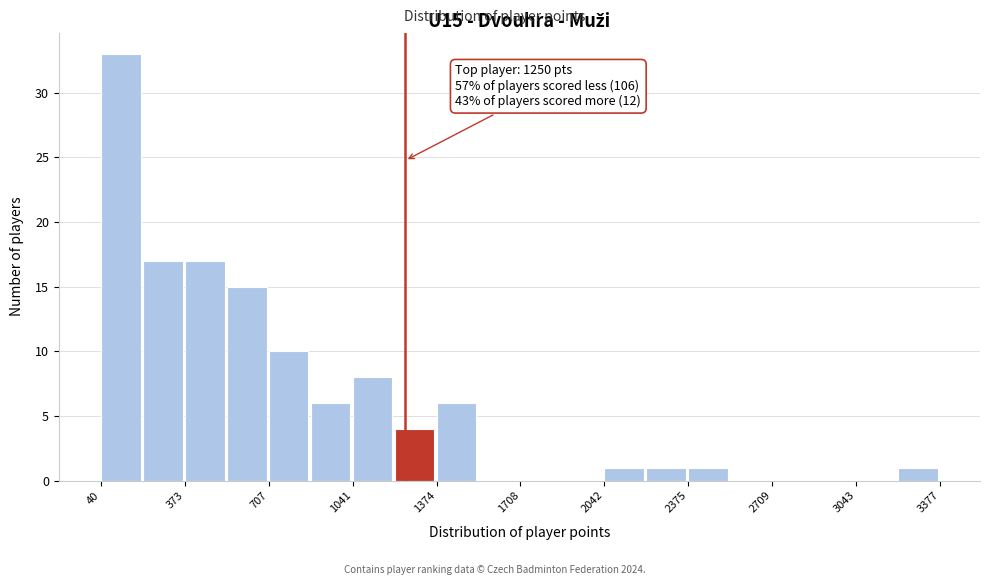

Around what value on the x-axis is the tallest bar? Give the approximate position of its centre, as read against the axis.

100